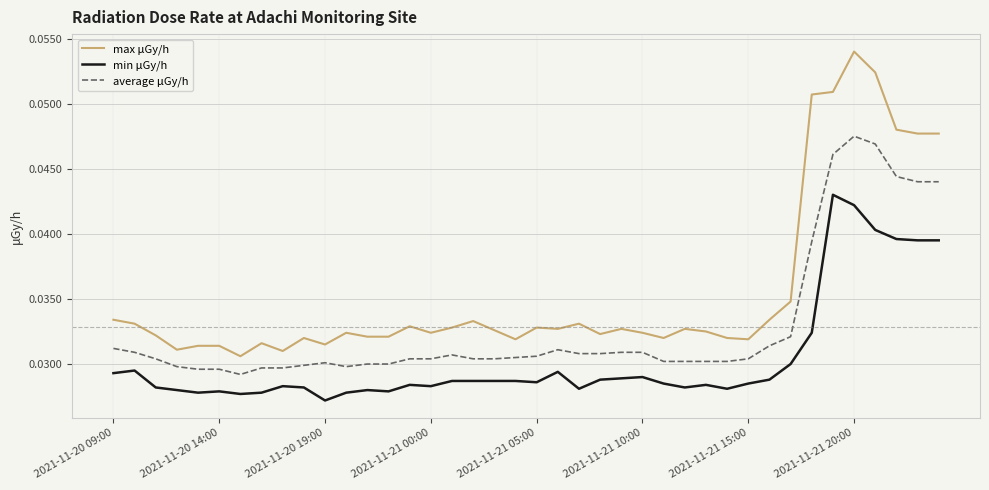

Which series has the largest total across all categories?

max μGy/h